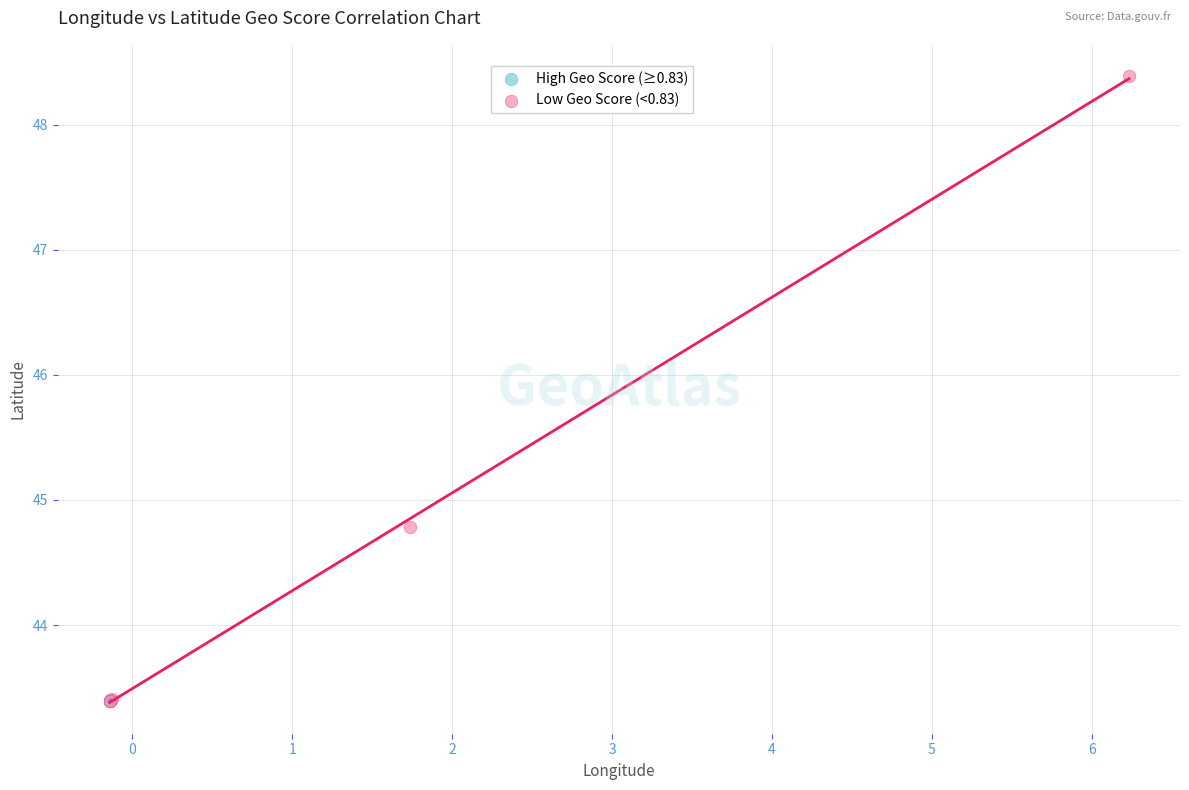

Which series contains the highest Y value?

Low Geo Score (<0.83)